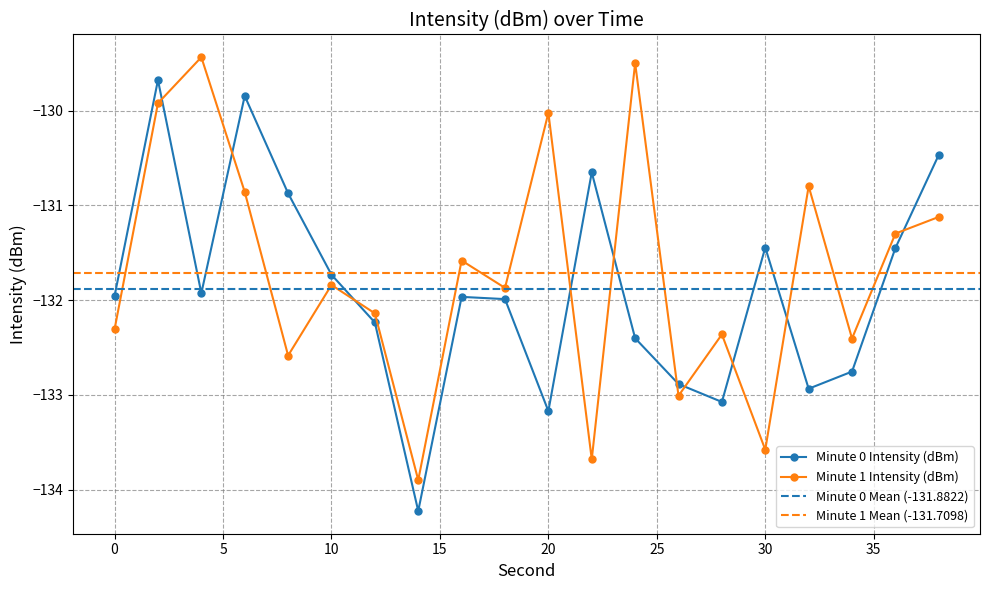

In Minute 1 Intensity (dBm), how many points are higher than both neighbors (excluding endpoints)?

7